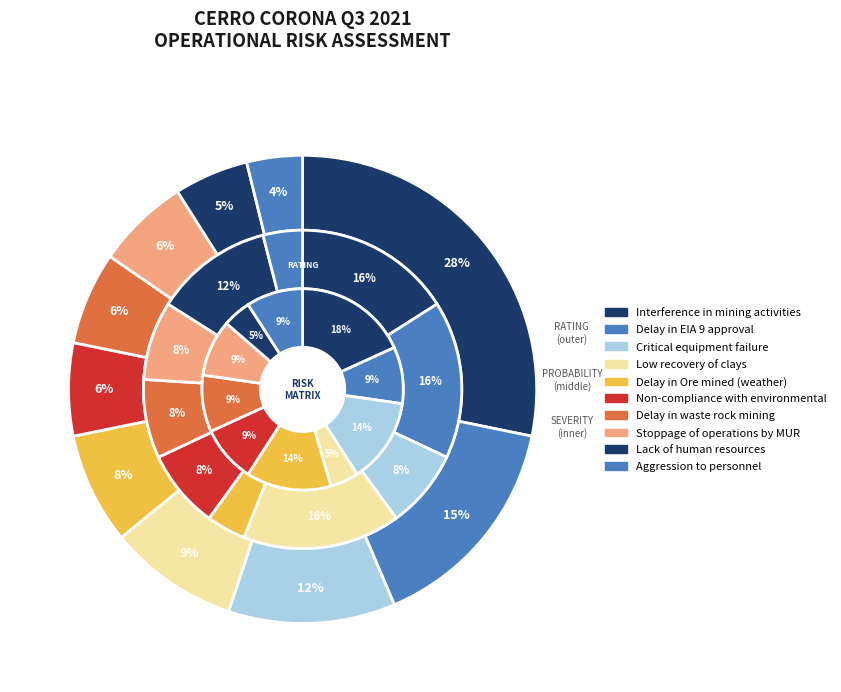

Count the number of slices in the pie.

10